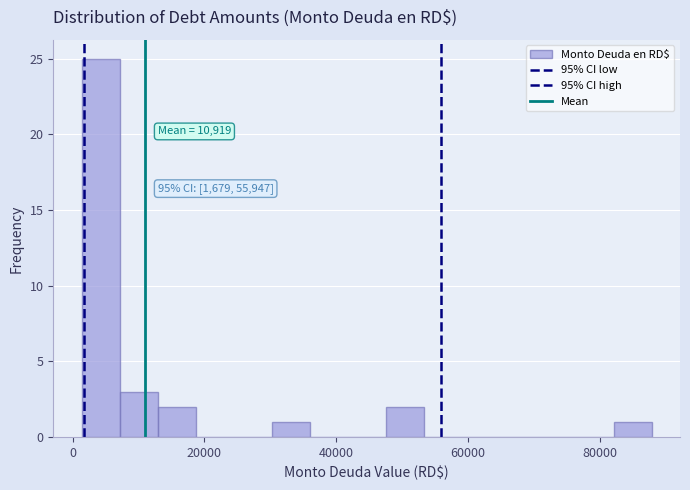

Read against the x-axis, roughly where is the centre of the tallest bar?

4000